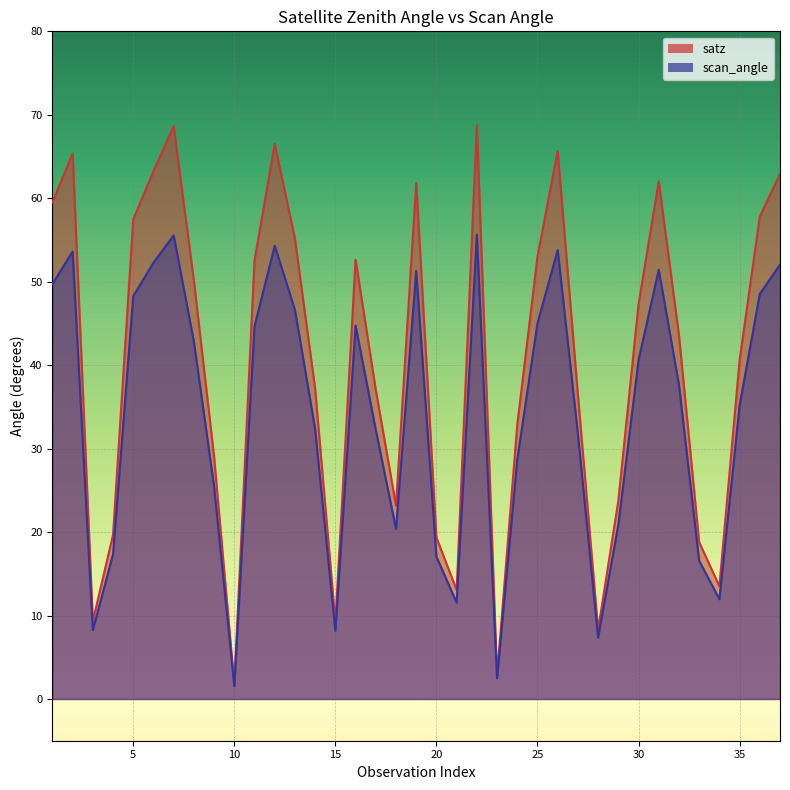

What is the minimum value shown in the chart?

1.6